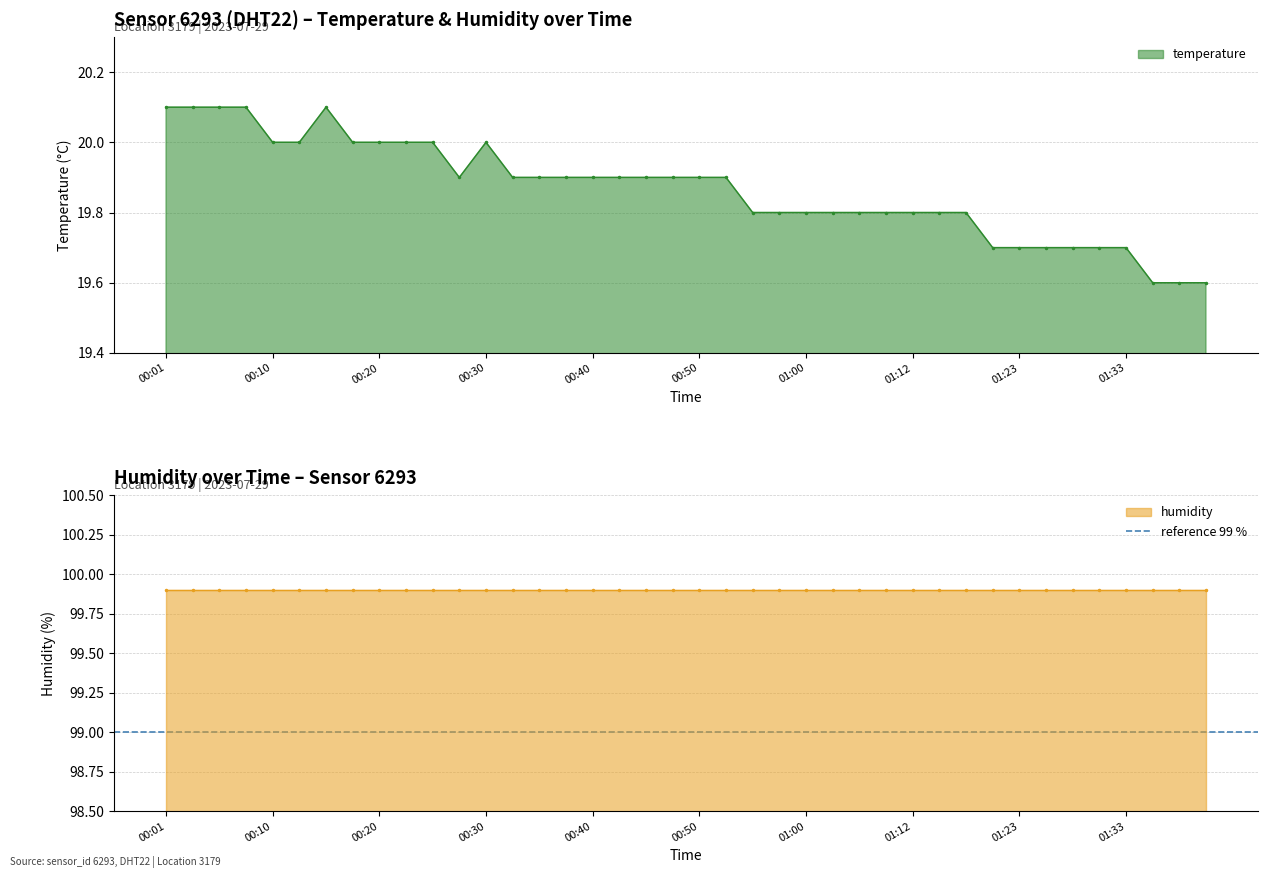

What is the greatest value displayed?

20.1